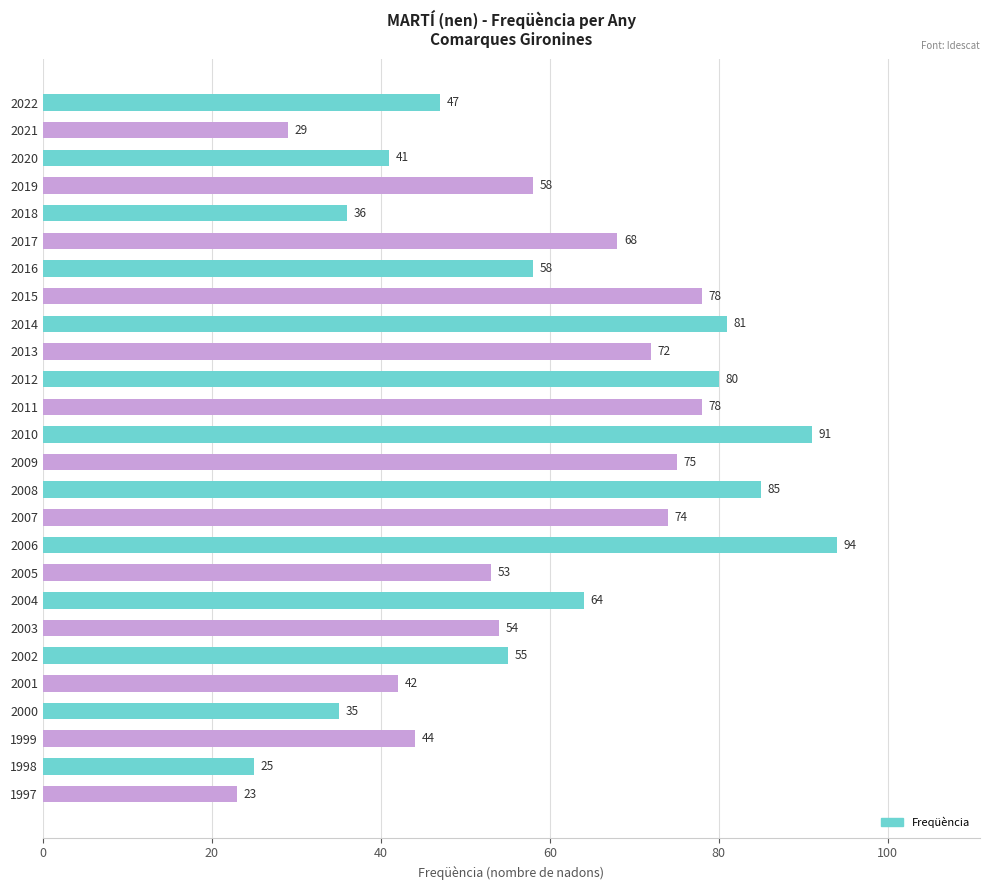

What is the minimum value shown in the chart?

23